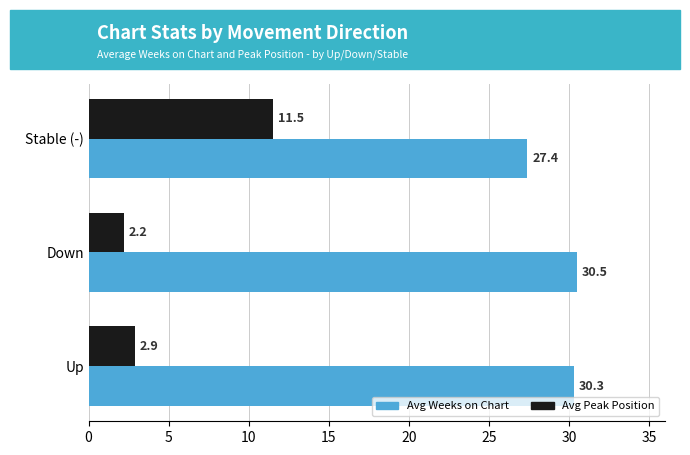

Rank the categories by Avg Peak Position value from lowest to highest.

Down, Up, Stable (-)